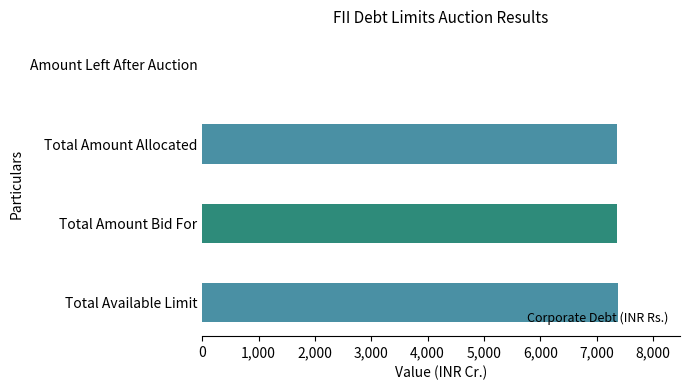

What is the sum of all values?

22118